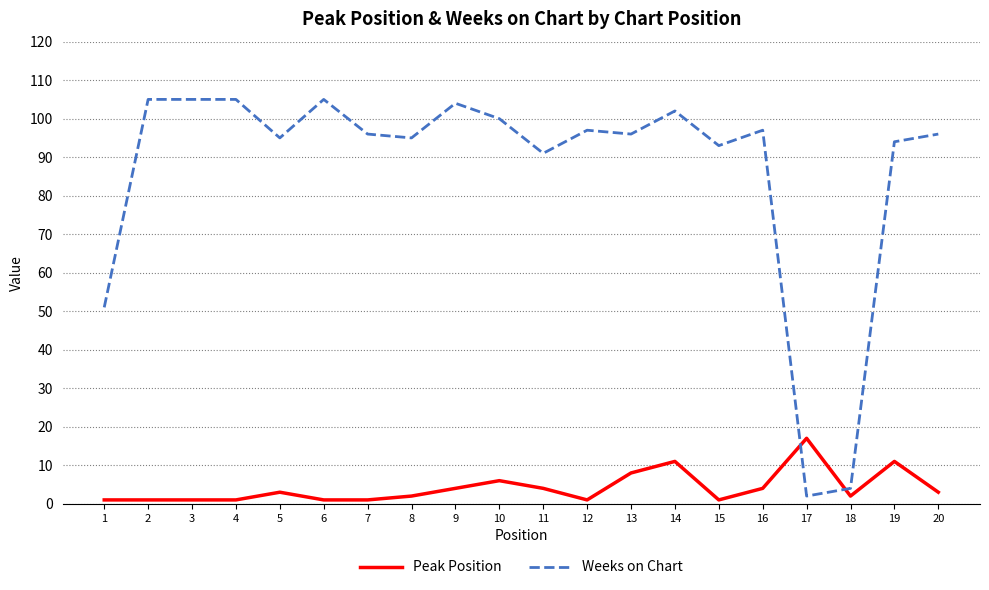

Reading left to right, list all the values displayed in this chart.

Peak Position: 1	1	1	1	3	1	1	2	4	6	4	1	8	11	1	4	17	2	11	3
Weeks on Chart: 51	105	105	105	95	105	96	95	104	100	91	97	96	102	93	97	2	4	94	96